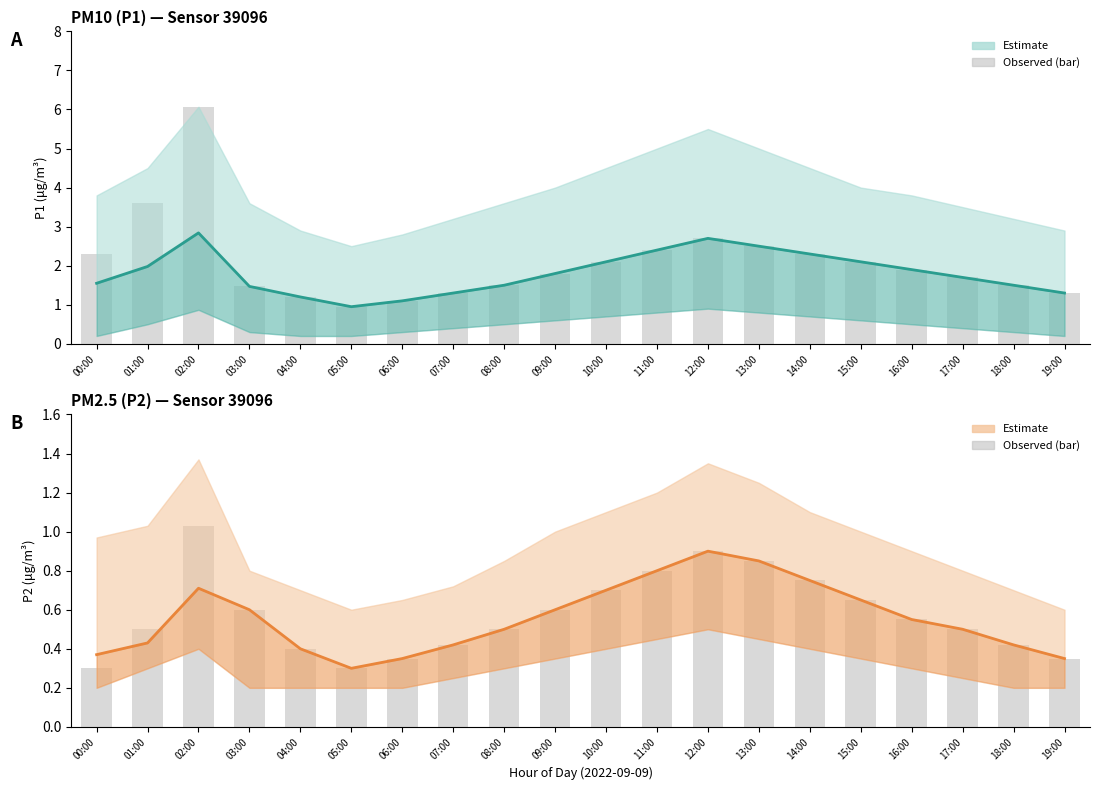

At which label is Estimate (P1) closest to 1?

05:00